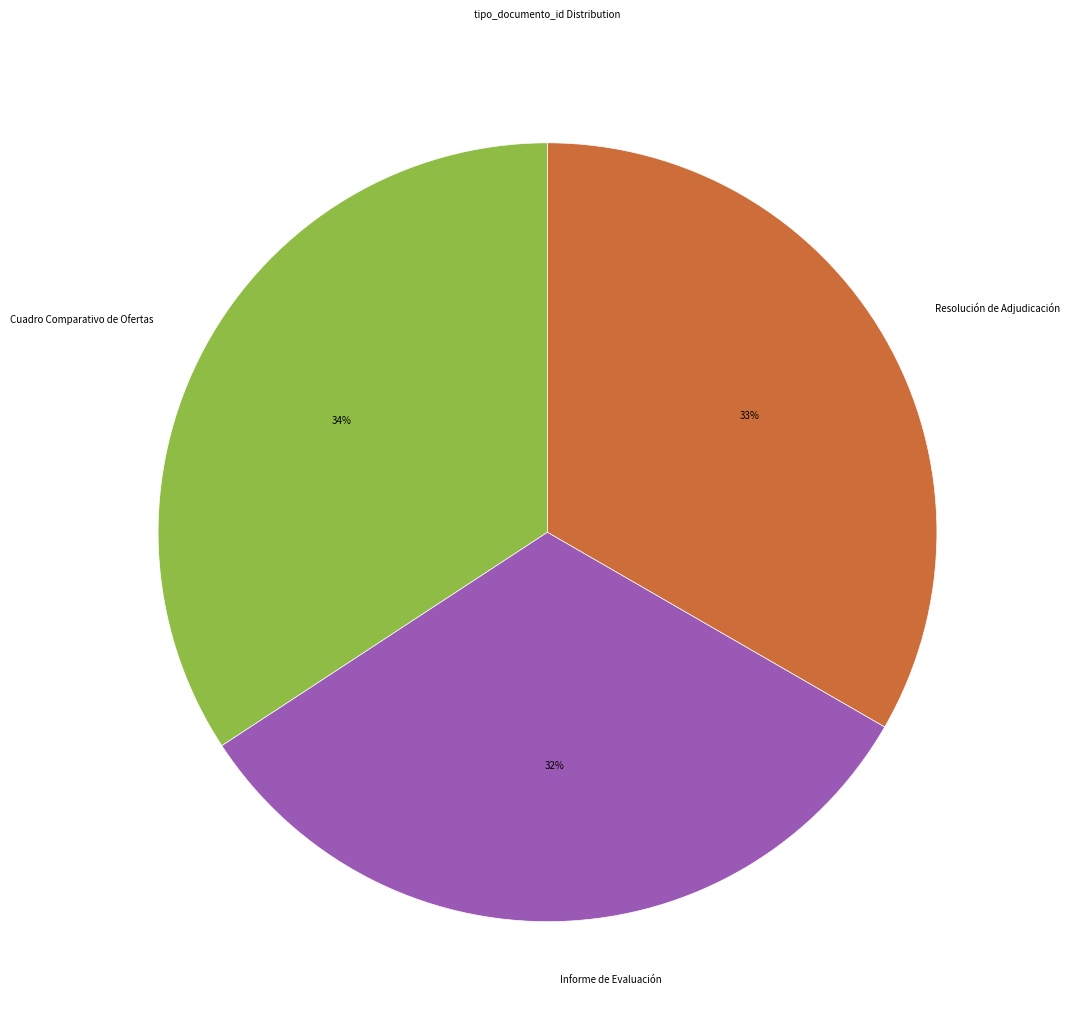

To the nearest percent, what portion does Resolución de Adjudicación represent?

33%